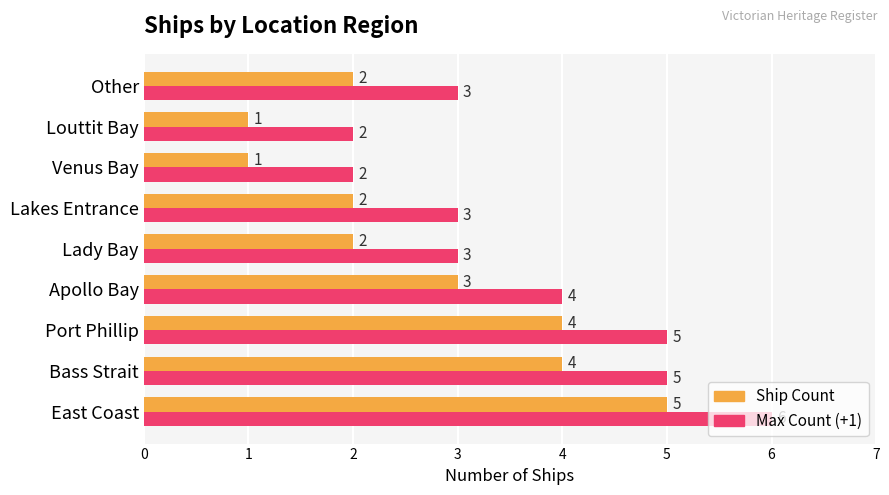

Rank the series by their maximum value, from highest to lowest.

Max Count (+1), Ship Count